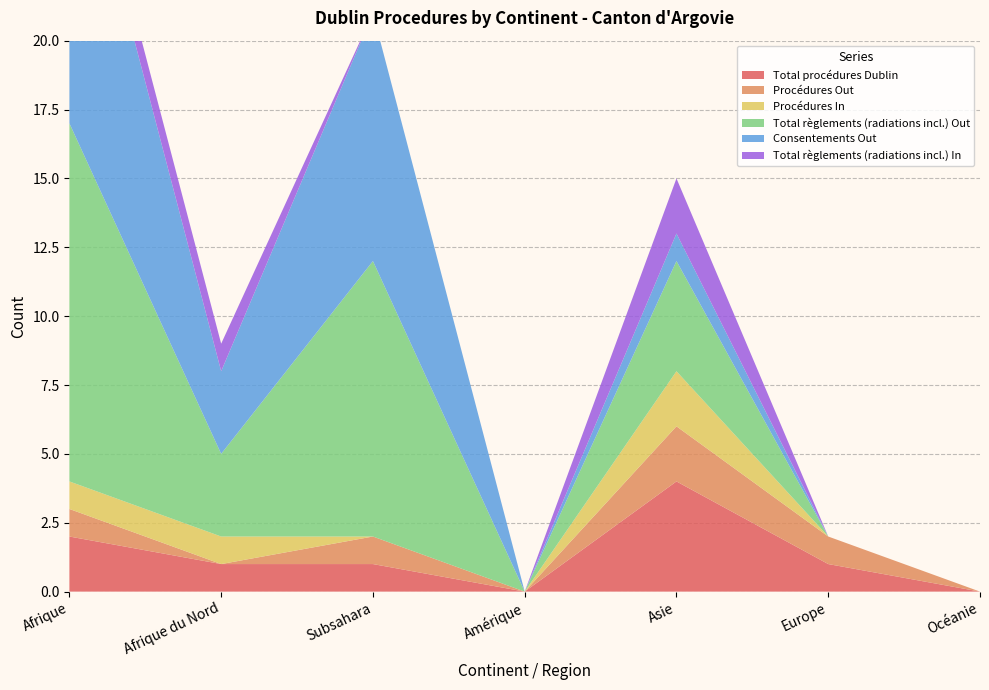

Reading left to right, extract all data points from this chart.

Total procédures Dublin: Afrique=2	Afrique du Nord=1	Subsahara=1	Amérique=0	Asie=4	Europe=1	Océanie=0
Procédures Out: Afrique=1	Afrique du Nord=0	Subsahara=1	Amérique=0	Asie=2	Europe=1	Océanie=0
Procédures In: Afrique=1	Afrique du Nord=1	Subsahara=0	Amérique=0	Asie=2	Europe=0	Océanie=0
Total règlements (radiations incl.) Out: Afrique=13	Afrique du Nord=3	Subsahara=10	Amérique=0	Asie=4	Europe=0	Océanie=0
Consentements Out: Afrique=12	Afrique du Nord=3	Subsahara=9	Amérique=0	Asie=1	Europe=0	Océanie=0
Total règlements (radiations incl.) In: Afrique=1	Afrique du Nord=1	Subsahara=0	Amérique=0	Asie=2	Europe=0	Océanie=0